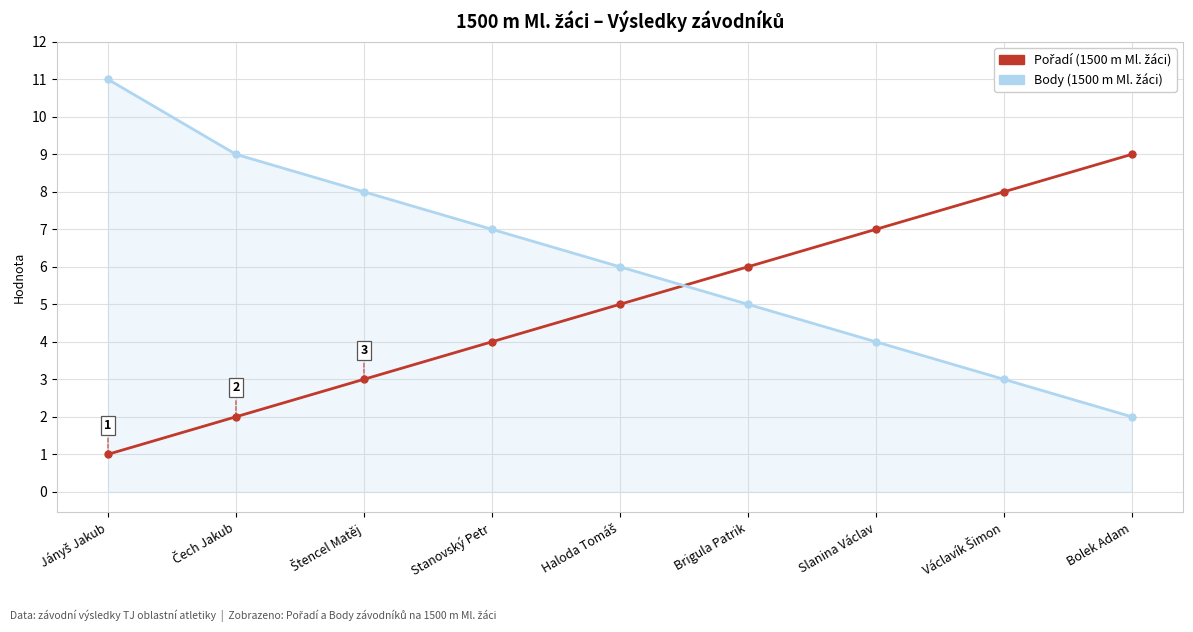

What is the maximum value shown in the chart?

11